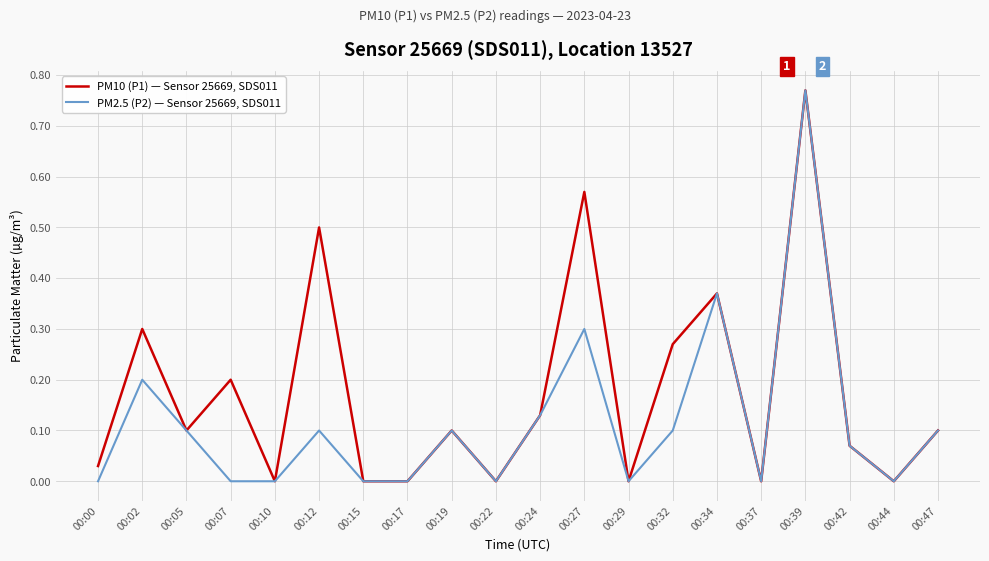

Which series has the largest total across all categories?

PM10 (P1) — Sensor 25669, SDS011